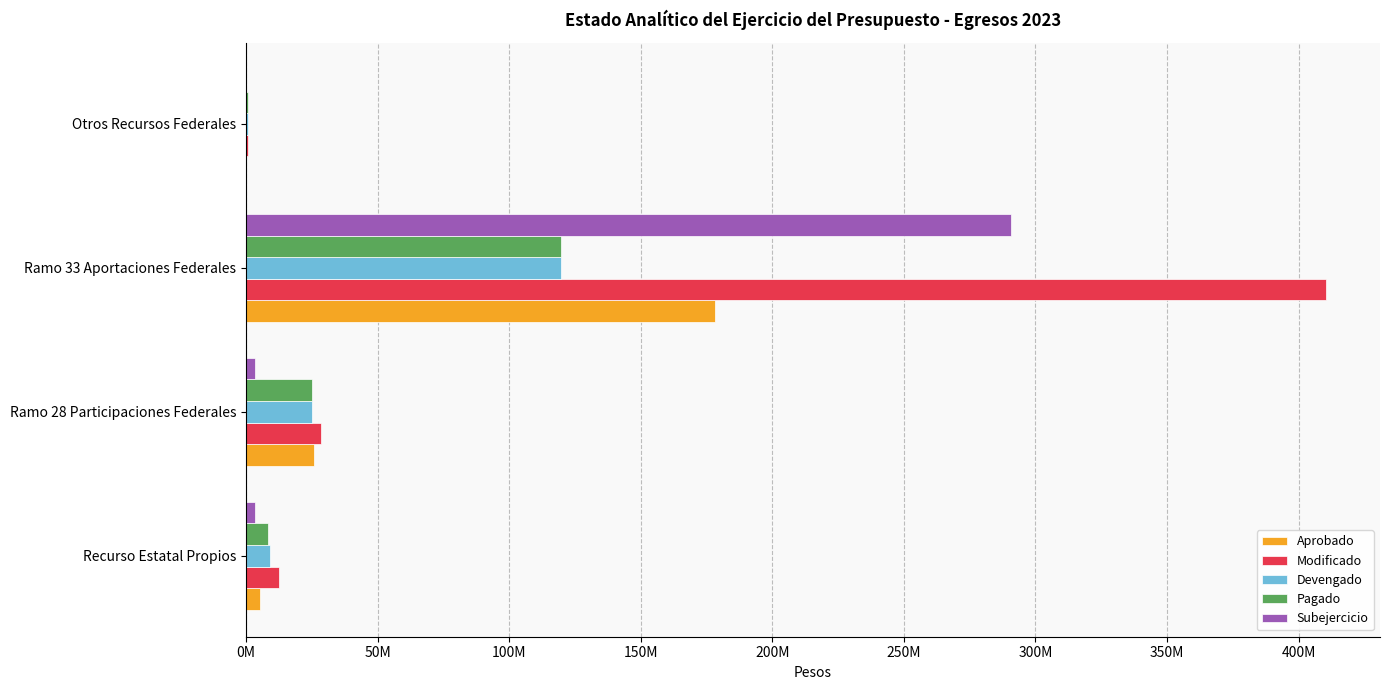

What position from the left is Ramo 33 Aportaciones Federales?

3